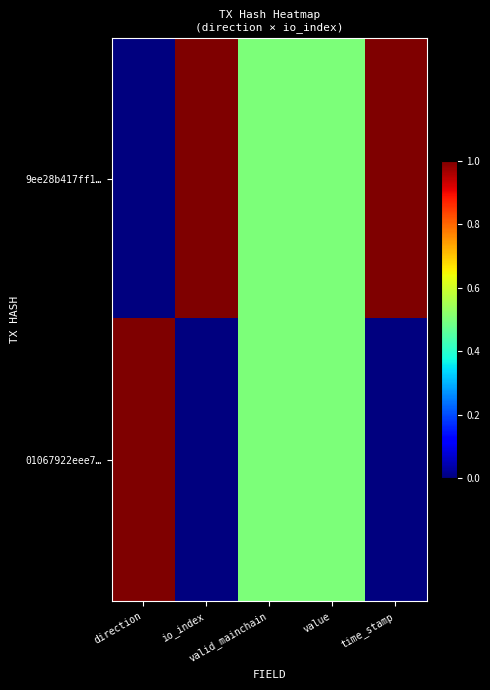

What is the total value across all series at value?

1.0